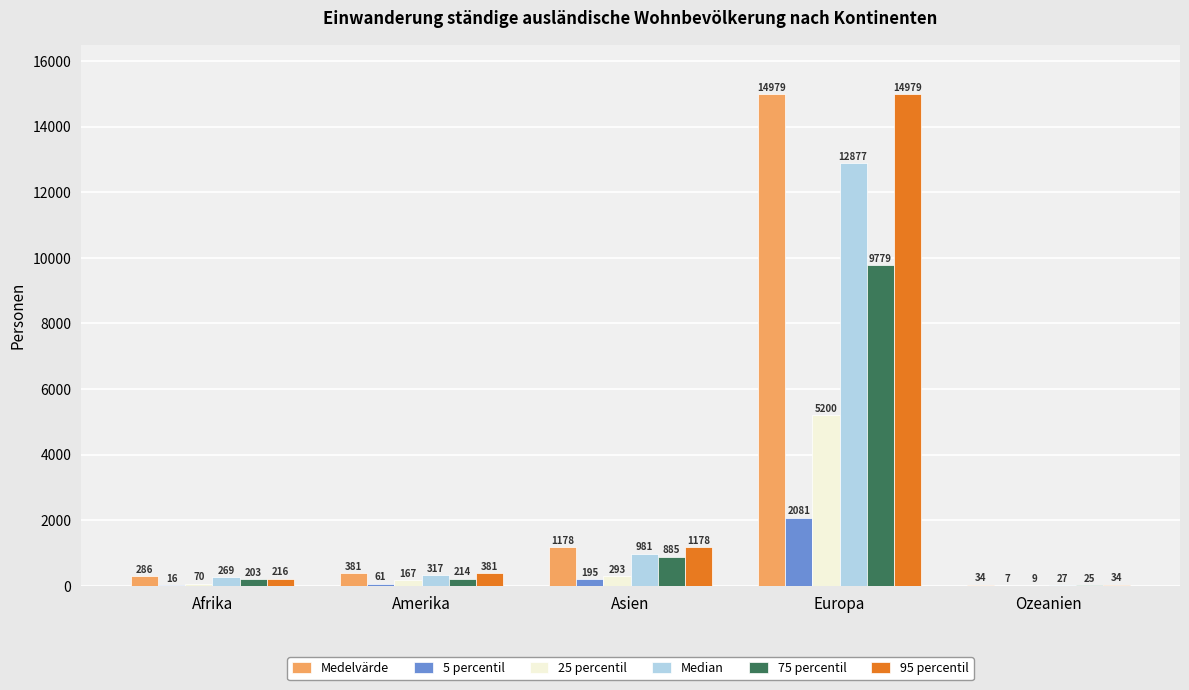

Reading left to right, list all the values displayed in this chart.

Medelvärde: Afrika=286	Amerika=381	Asien=1178	Europa=14979	Ozeanien=34
5 percentil: Afrika=16	Amerika=61	Asien=195	Europa=2081	Ozeanien=7
25 percentil: Afrika=70	Amerika=167	Asien=293	Europa=5200	Ozeanien=9
Median: Afrika=269	Amerika=317	Asien=981	Europa=12877	Ozeanien=27
75 percentil: Afrika=203	Amerika=214	Asien=885	Europa=9779	Ozeanien=25
95 percentil: Afrika=216	Amerika=381	Asien=1178	Europa=14979	Ozeanien=34